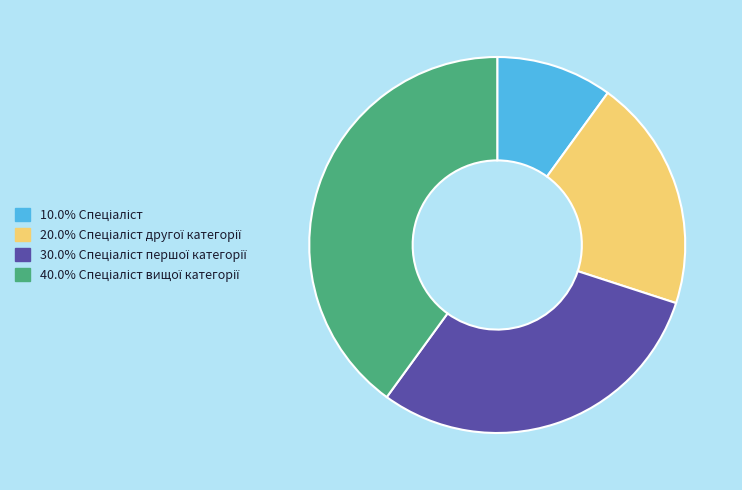

Is there a majority slice in this chart?

No